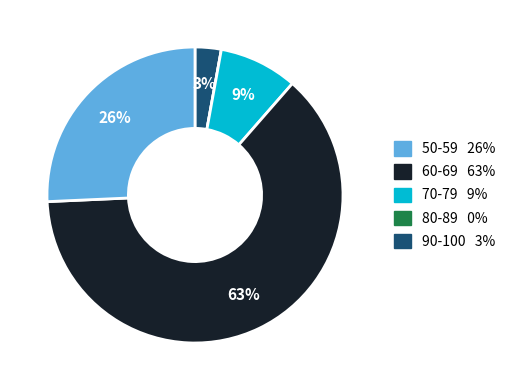

Rank the categories by value from lowest to highest.

80-89, 90-100, 70-79, 50-59, 60-69